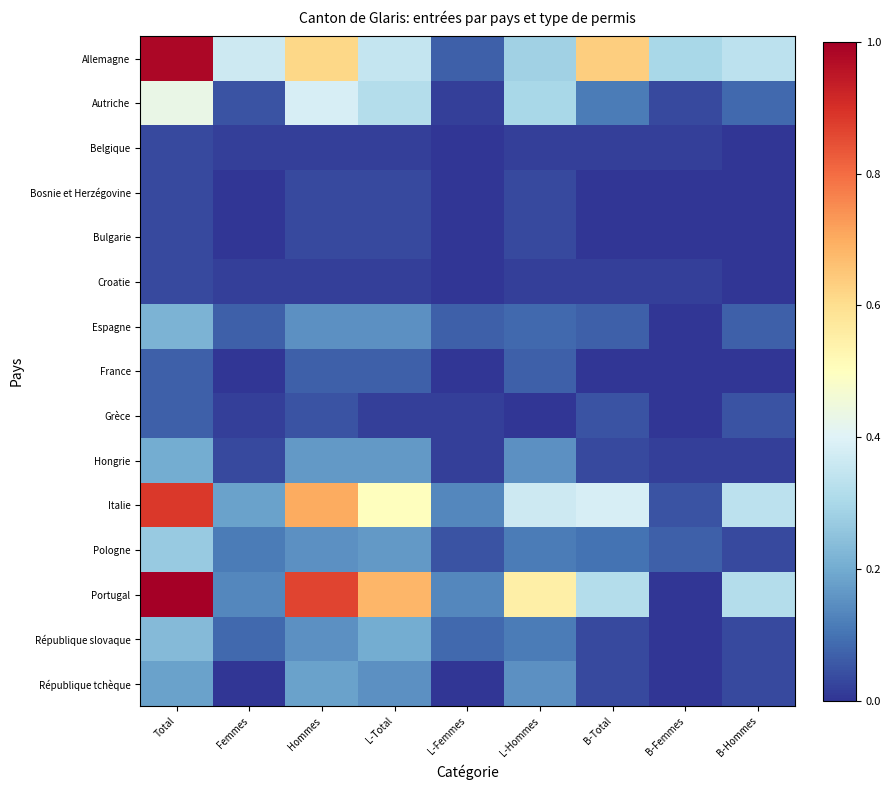

Reading left to right, what are all the values shown in this chart?

Allemagne: Total=1.0	Femmes=0.4	Hommes=0.6	L-Total=0.3	L-Femmes=0.1	L-Hommes=0.3	B-Total=0.6	B-Femmes=0.3	B-Hommes=0.3
Autriche: Total=0.4	Femmes=0.1	Hommes=0.4	L-Total=0.3	L-Femmes=0.0	L-Hommes=0.3	B-Total=0.1	B-Femmes=0.0	B-Hommes=0.1
Belgique: Total=0.0	Femmes=0.0	Hommes=0.0	L-Total=0.0	L-Femmes=0.0	L-Hommes=0.0	B-Total=0.0	B-Femmes=0.0	B-Hommes=0.0
Bosnie et Herzégovine: Total=0.0	Femmes=0.0	Hommes=0.0	L-Total=0.0	L-Femmes=0.0	L-Hommes=0.0	B-Total=0.0	B-Femmes=0.0	B-Hommes=0.0
Bulgarie: Total=0.0	Femmes=0.0	Hommes=0.0	L-Total=0.0	L-Femmes=0.0	L-Hommes=0.0	B-Total=0.0	B-Femmes=0.0	B-Hommes=0.0
Croatie: Total=0.0	Femmes=0.0	Hommes=0.0	L-Total=0.0	L-Femmes=0.0	L-Hommes=0.0	B-Total=0.0	B-Femmes=0.0	B-Hommes=0.0
Espagne: Total=0.2	Femmes=0.1	Hommes=0.1	L-Total=0.1	L-Femmes=0.1	L-Hommes=0.1	B-Total=0.1	B-Femmes=0.0	B-Hommes=0.1
France: Total=0.1	Femmes=0.0	Hommes=0.1	L-Total=0.1	L-Femmes=0.0	L-Hommes=0.1	B-Total=0.0	B-Femmes=0.0	B-Hommes=0.0
Grèce: Total=0.1	Femmes=0.0	Hommes=0.1	L-Total=0.0	L-Femmes=0.0	L-Hommes=0.0	B-Total=0.1	B-Femmes=0.0	B-Hommes=0.1
Hongrie: Total=0.2	Femmes=0.0	Hommes=0.2	L-Total=0.2	L-Femmes=0.0	L-Hommes=0.1	B-Total=0.0	B-Femmes=0.0	B-Hommes=0.0
Italie: Total=0.9	Femmes=0.2	Hommes=0.7	L-Total=0.5	L-Femmes=0.1	L-Hommes=0.4	B-Total=0.4	B-Femmes=0.1	B-Hommes=0.3
Pologne: Total=0.3	Femmes=0.1	Hommes=0.1	L-Total=0.2	L-Femmes=0.1	L-Hommes=0.1	B-Total=0.1	B-Femmes=0.1	B-Hommes=0.0
Portugal: Total=1.0	Femmes=0.1	Hommes=0.9	L-Total=0.7	L-Femmes=0.1	L-Hommes=0.6	B-Total=0.3	B-Femmes=0.0	B-Hommes=0.3
République slovaque: Total=0.2	Femmes=0.1	Hommes=0.1	L-Total=0.2	L-Femmes=0.1	L-Hommes=0.1	B-Total=0.0	B-Femmes=0.0	B-Hommes=0.0
République tchèque: Total=0.2	Femmes=0.0	Hommes=0.2	L-Total=0.1	L-Femmes=0.0	L-Hommes=0.1	B-Total=0.0	B-Femmes=0.0	B-Hommes=0.0